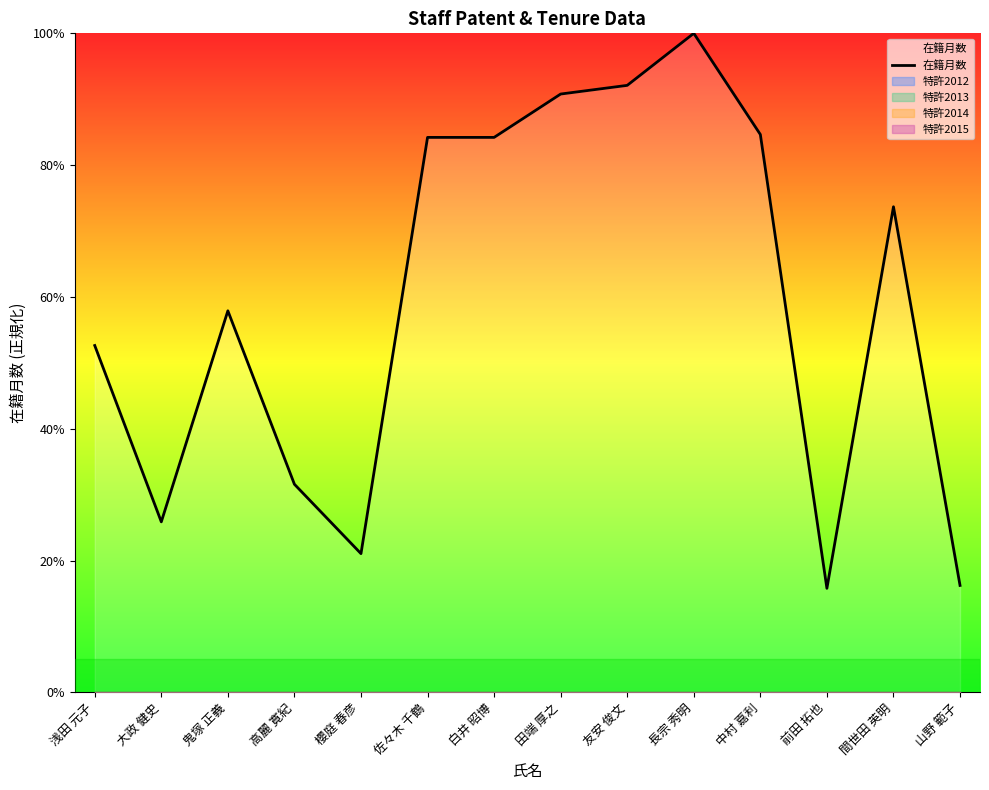

What is the label of the 11th point from the right?

高麗 寛紀